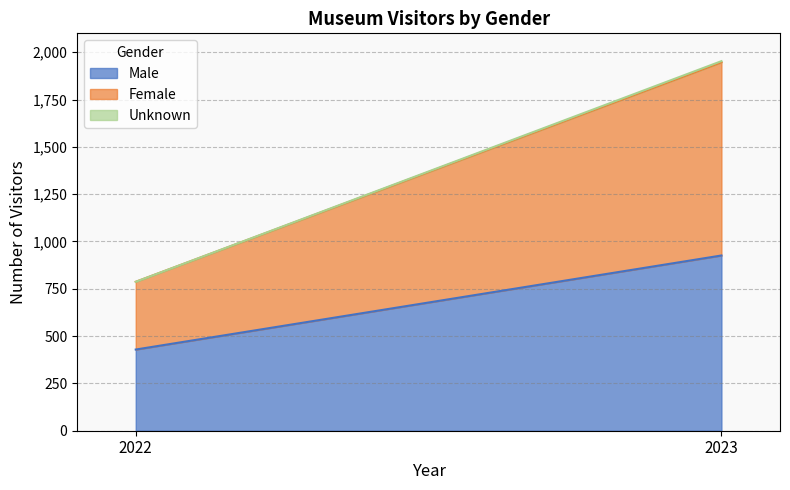

At which category does the chart reach its peak across all series?

2023